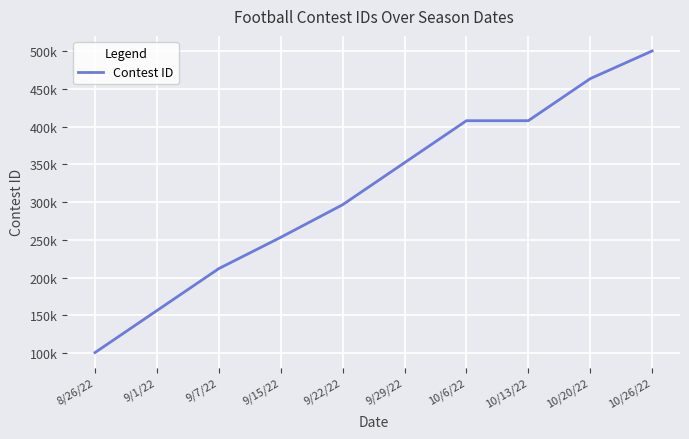

Is this an area chart (filled region under the line)?

No